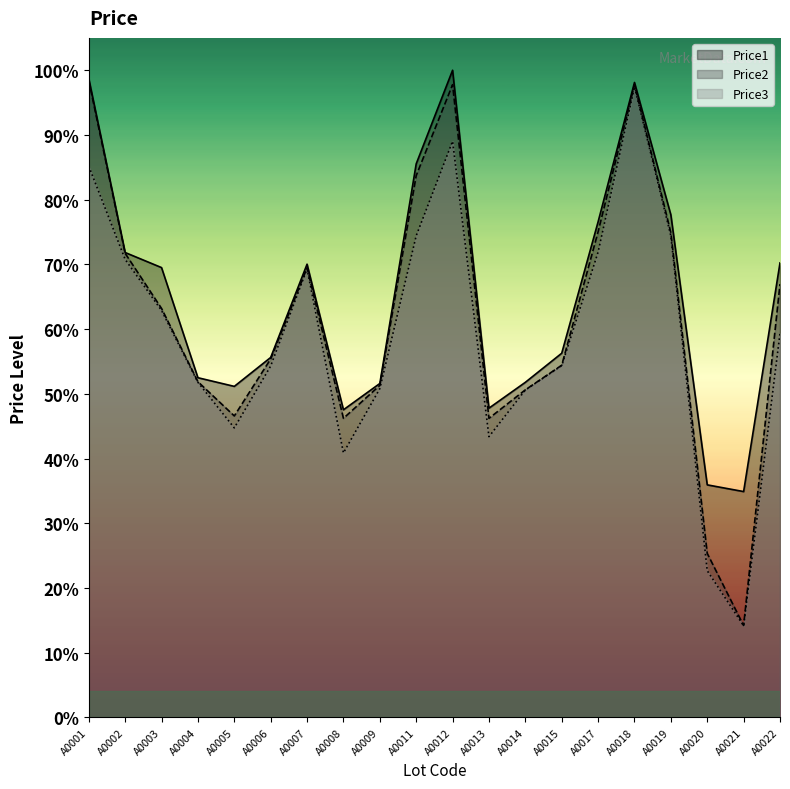

Is the value of Price1 at A0002 greater than the value of Price3 at A0014?

Yes